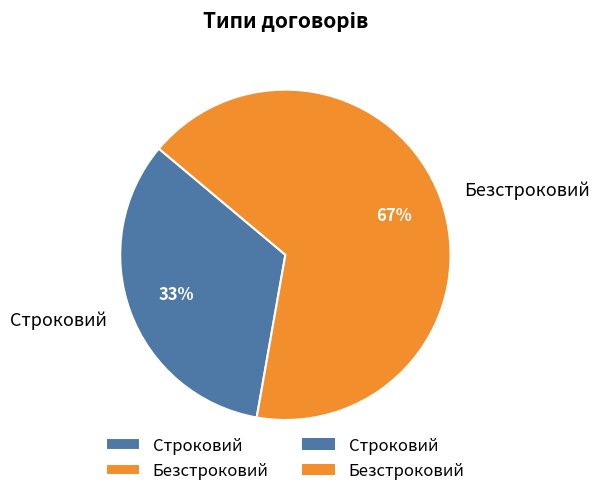

Is Безстроковий the majority of the pie?

Yes